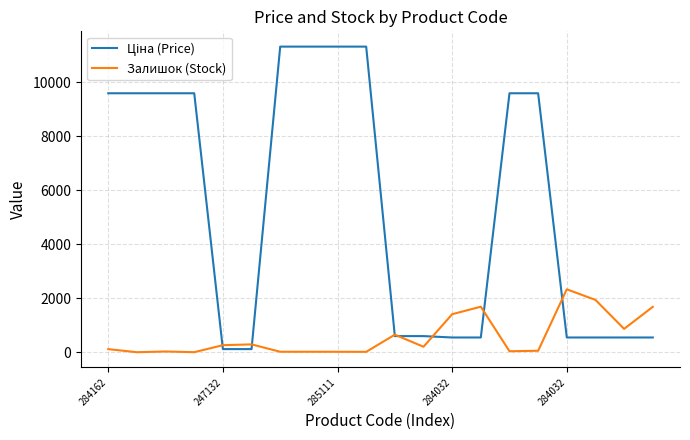

What is the greatest value displayed?

11312.5